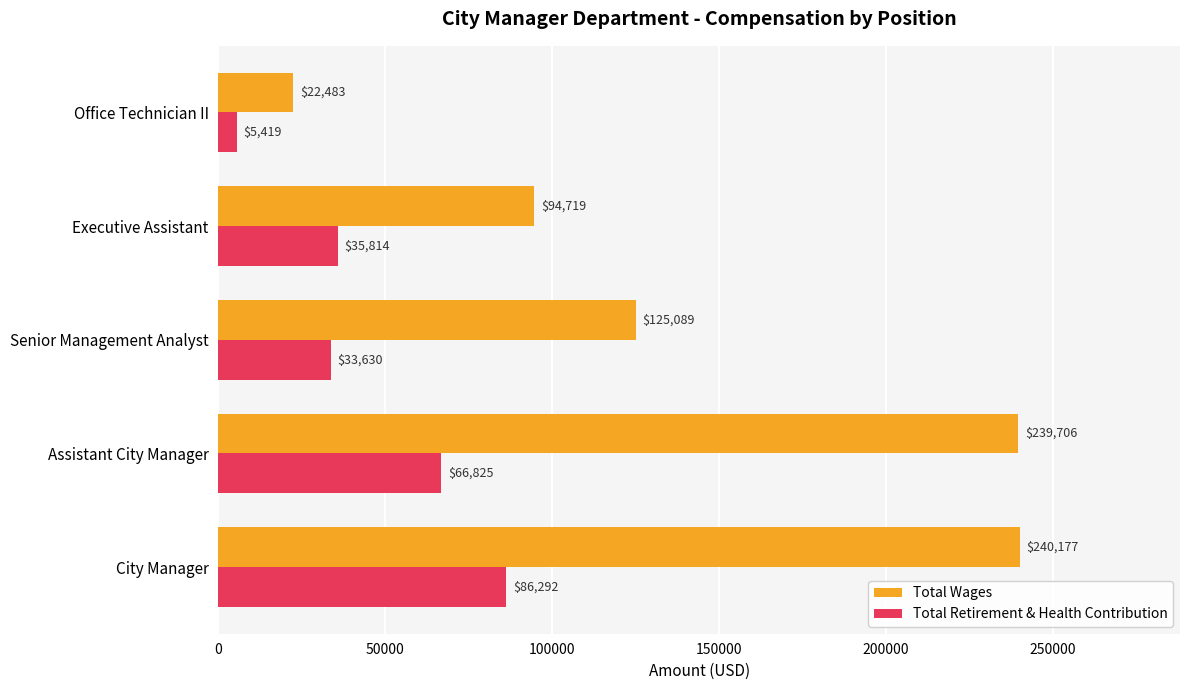

At how many categories does at least one series exceed 34681?

4